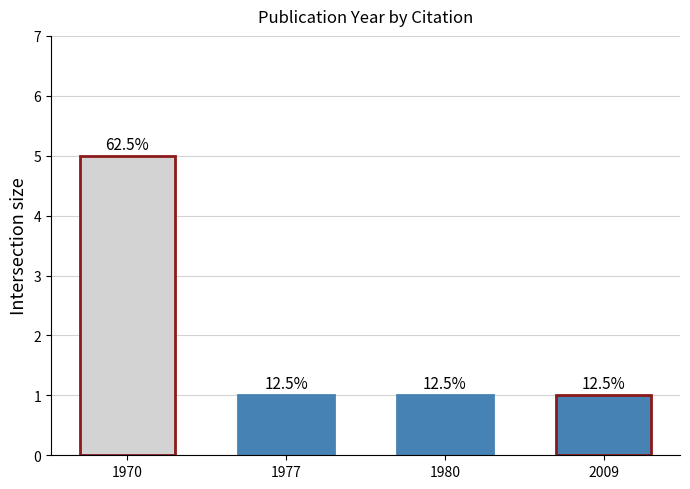

Between 1977 and 2009, which is larger?

1977